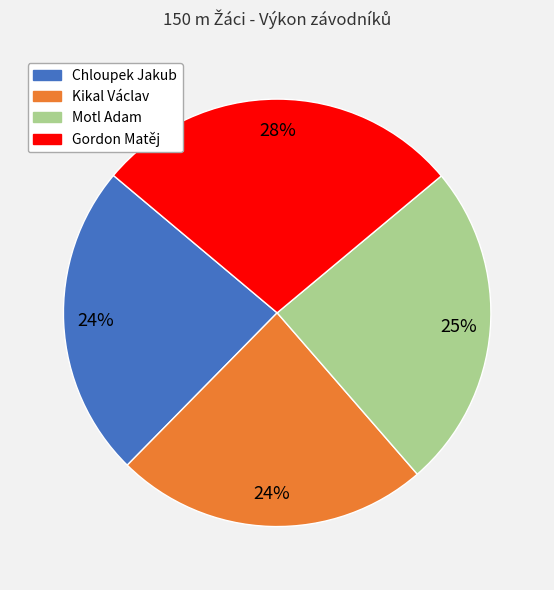

To the nearest percent, what is the difference between the largest and smallest slice percentages?

4%